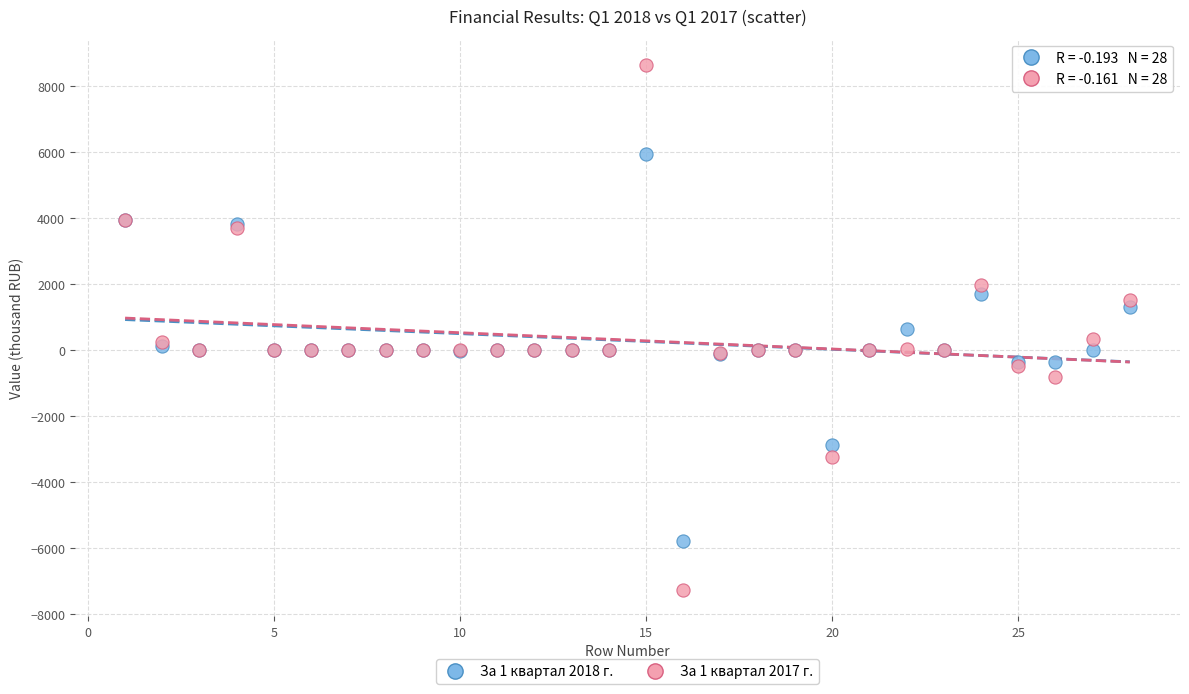

What is the X range (max minus min) for the scatter plot?

27